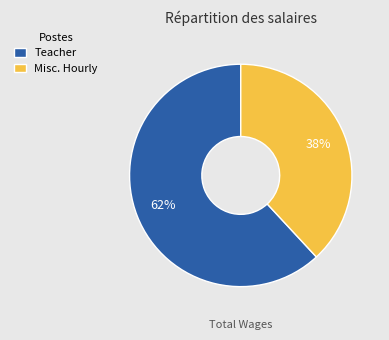

How many segments does this pie chart have?

2